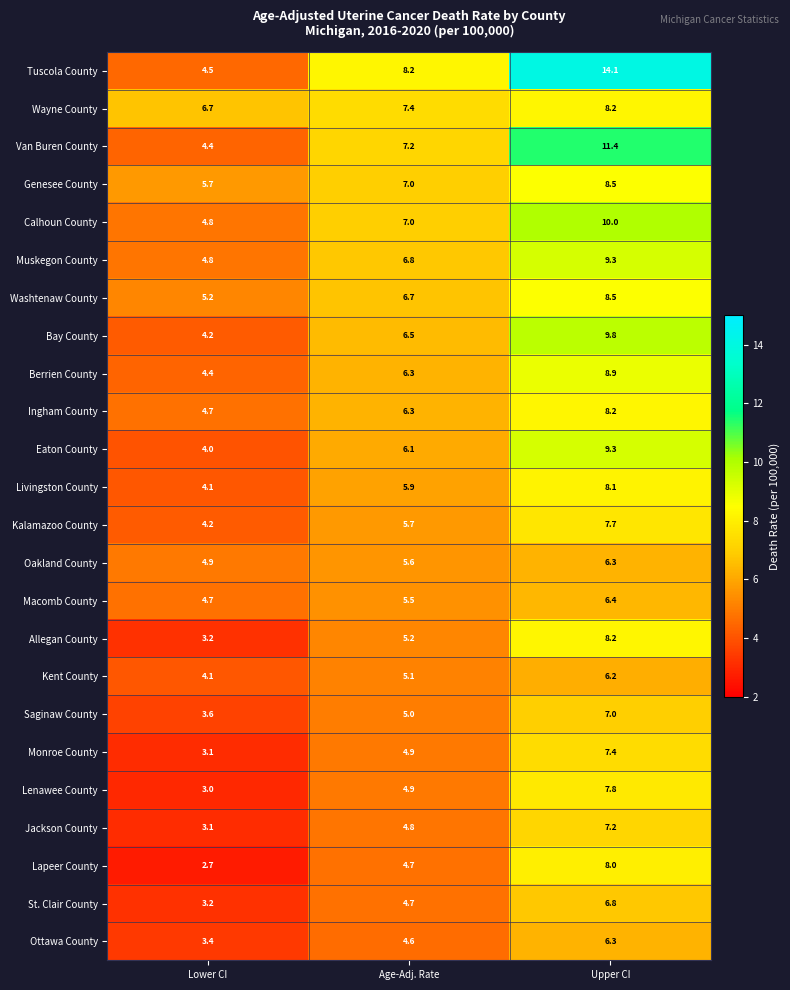

What is the difference between the maximum and minimum values in the Kent County series?

2.1